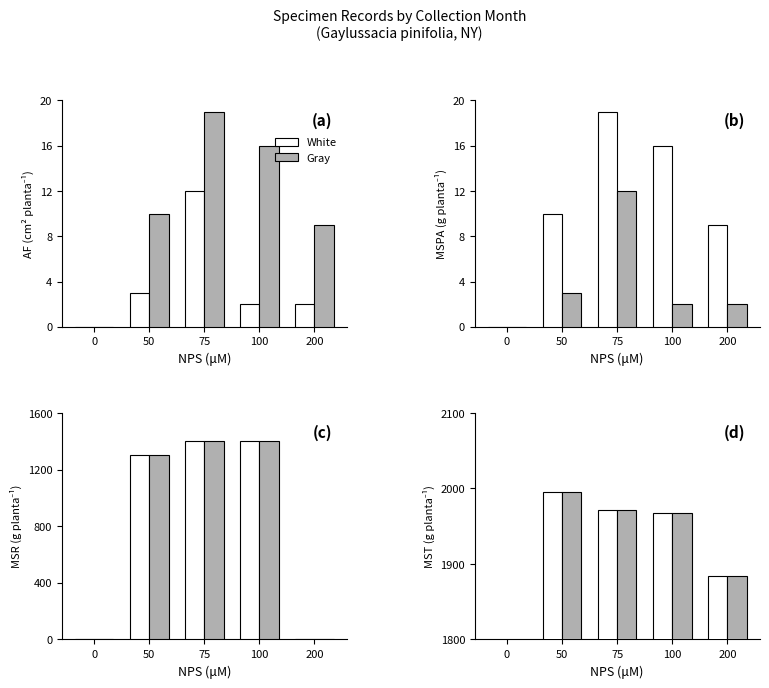

Which label corresponds to the largest value in the chart?

50